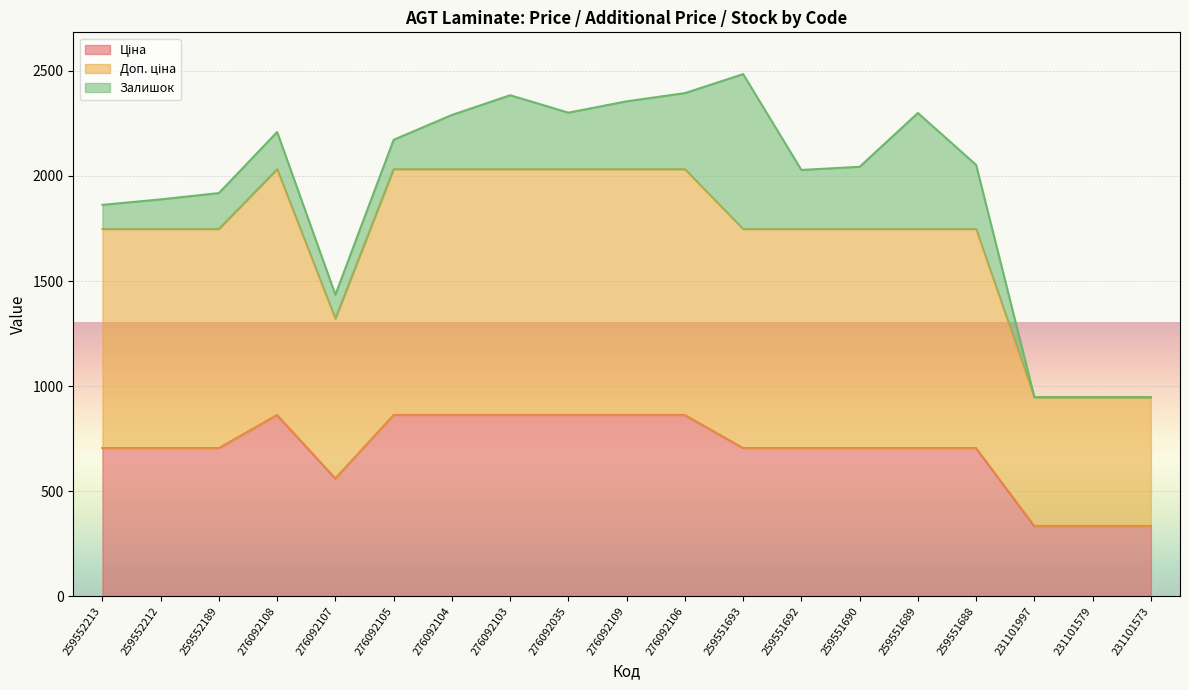

What is the total value across all series at 259552189?

1918.5